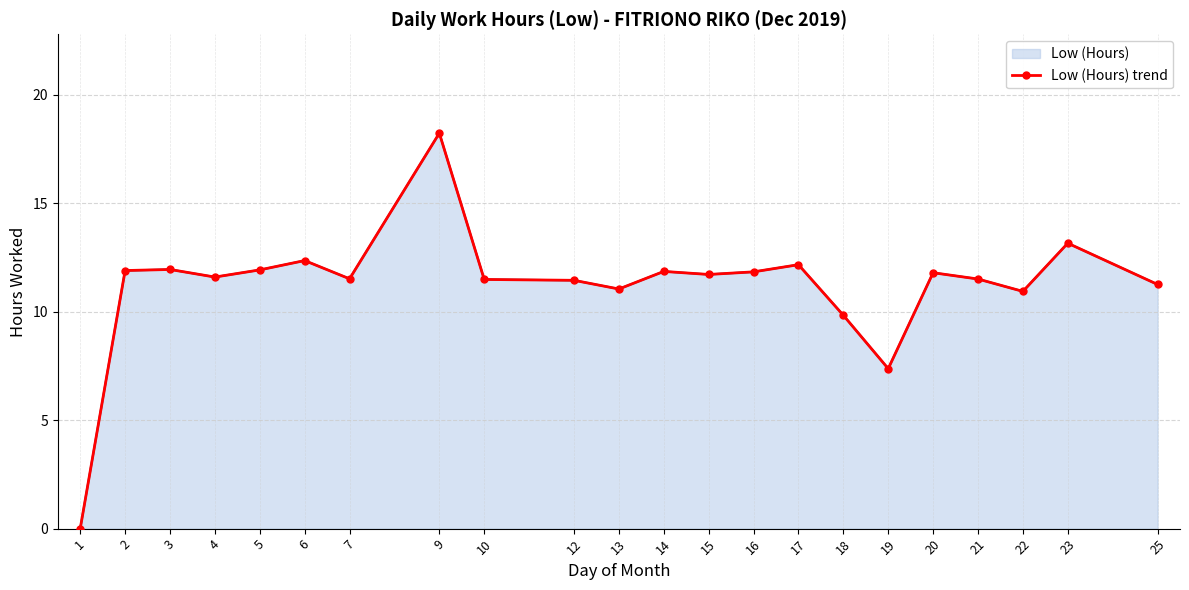

What is the average value?

11.2